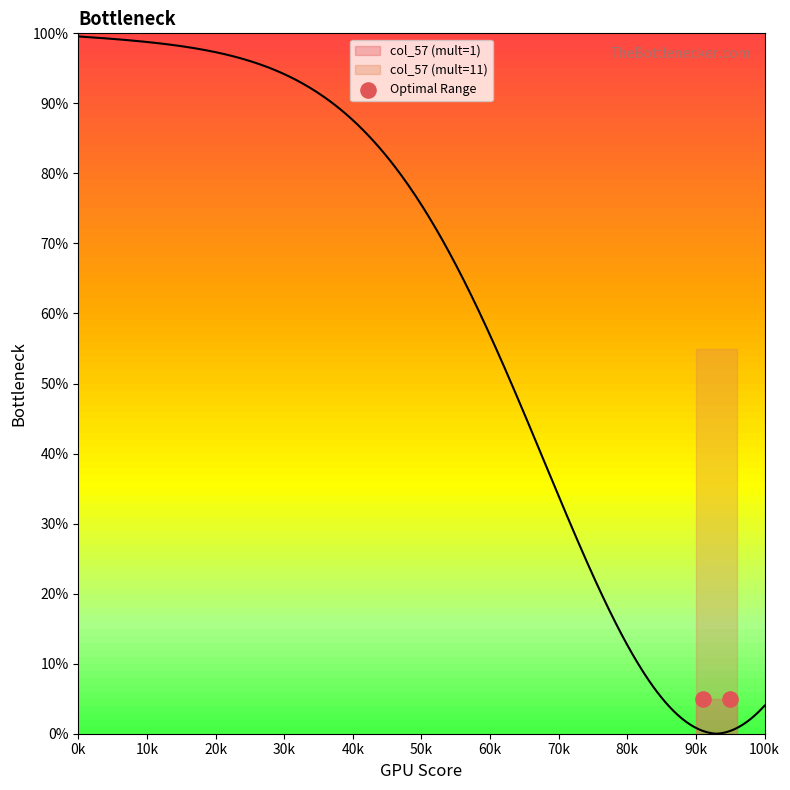

Which series reaches the minimum Y coordinate?

col_57